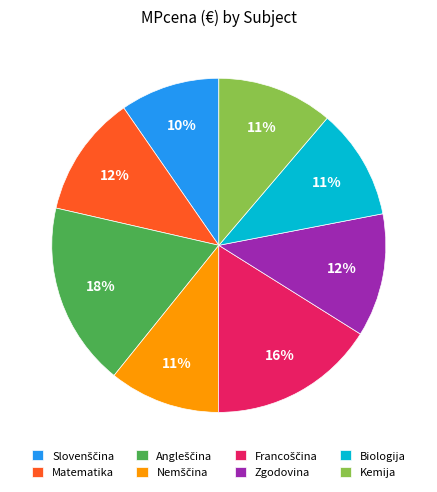

Is there a majority slice in this chart?

No